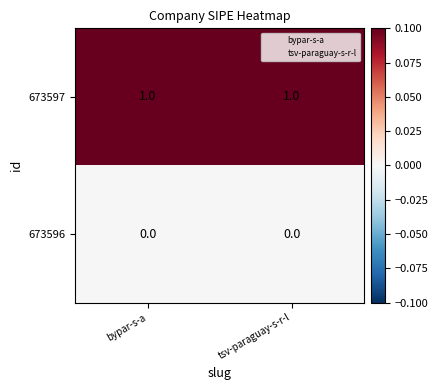

Reading left to right, extract all data points from this chart.

673597: bypar-s-a=1	tsv-paraguay-s-r-l=1
673596: bypar-s-a=0	tsv-paraguay-s-r-l=0